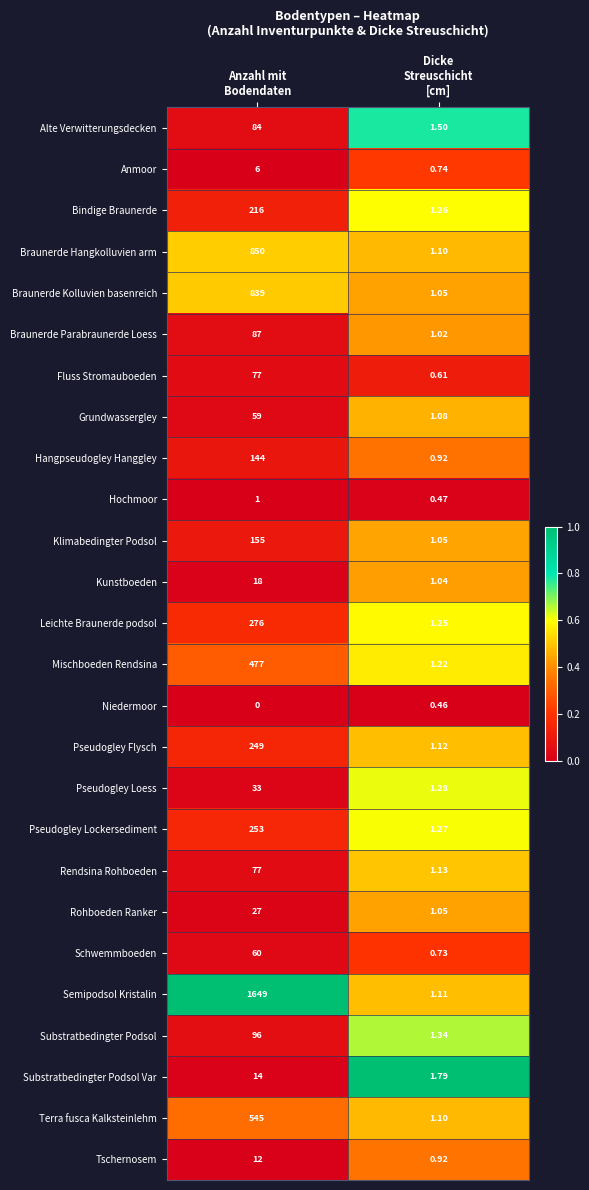

Which series has the widest spread of values?

Semipodsol Kristalin